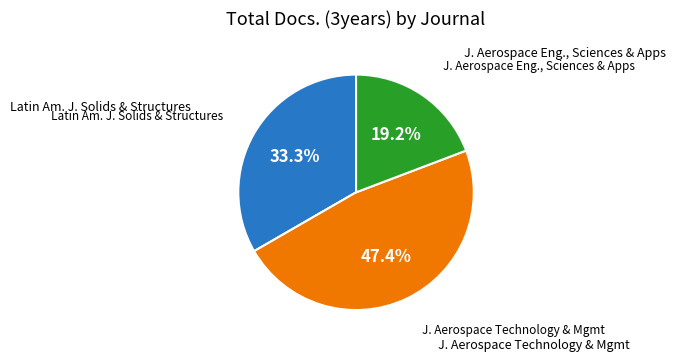

Does any single category account for the majority?

No